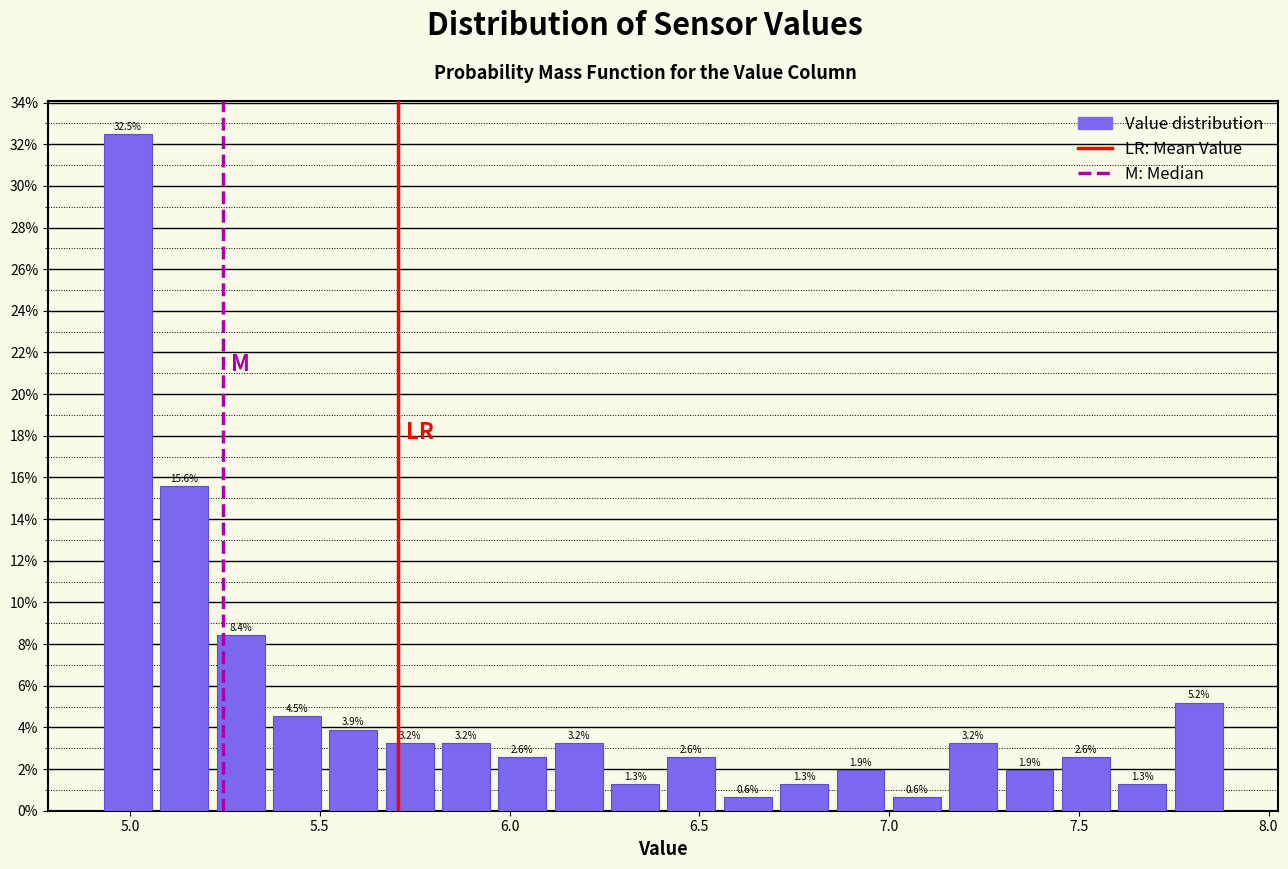

Around what value on the x-axis is the tallest bar? Give the approximate position of its centre, as read against the axis.

5.00